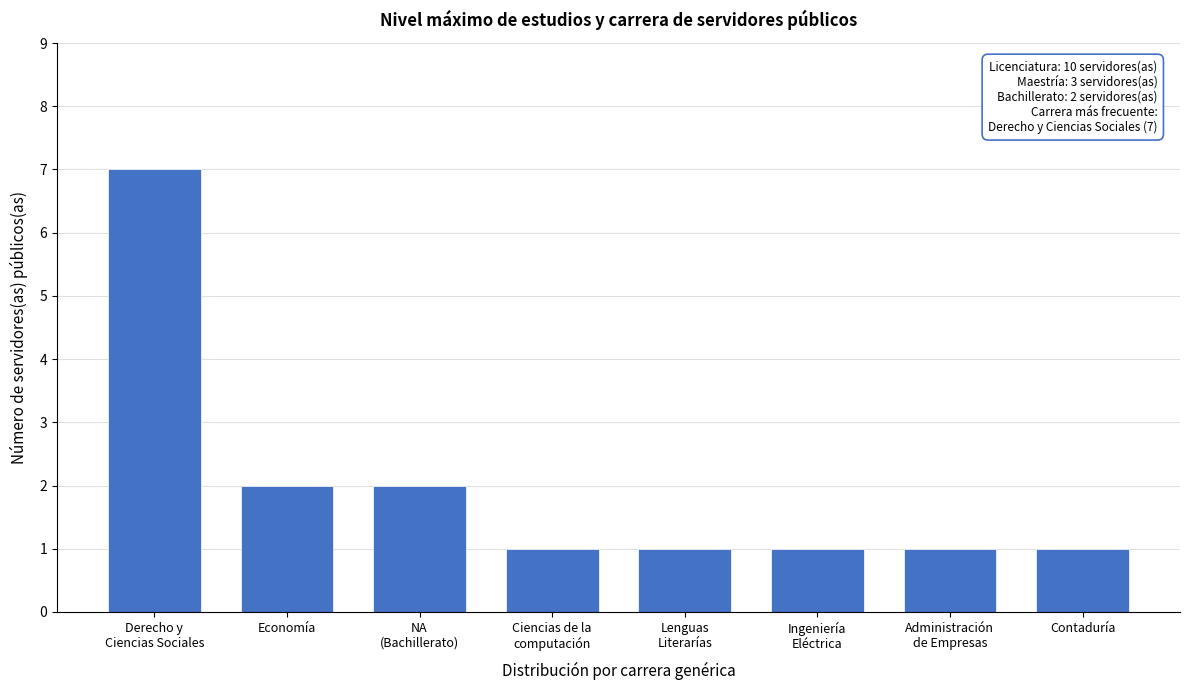

Reading left to right, extract all data points from this chart.

7	2	2	1	1	1	1	1